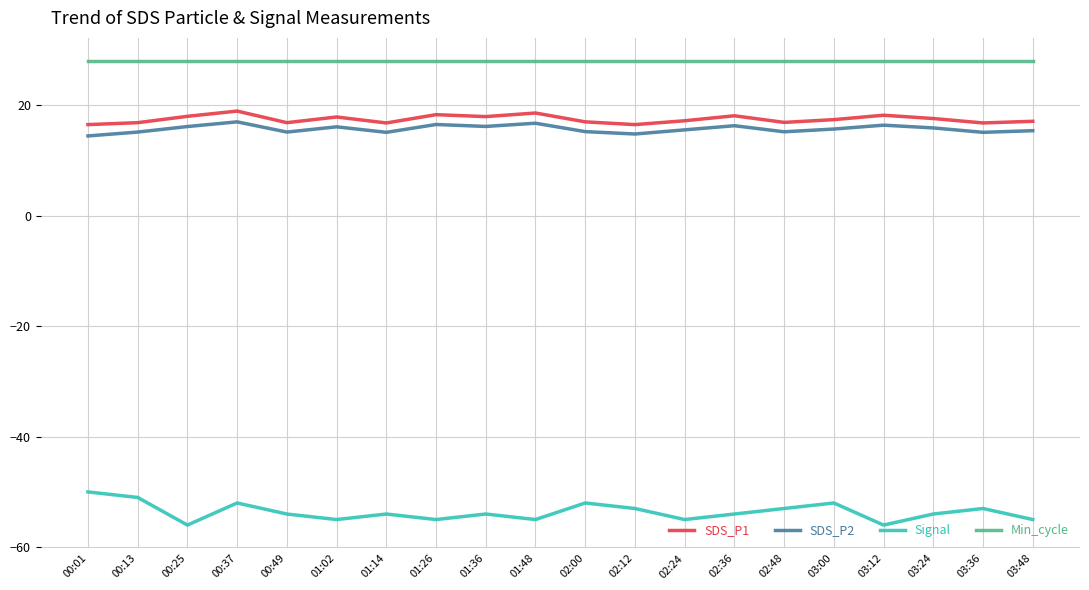

What is the sum of the SDS_P1 values at 00:01 and 00:49?

33.4